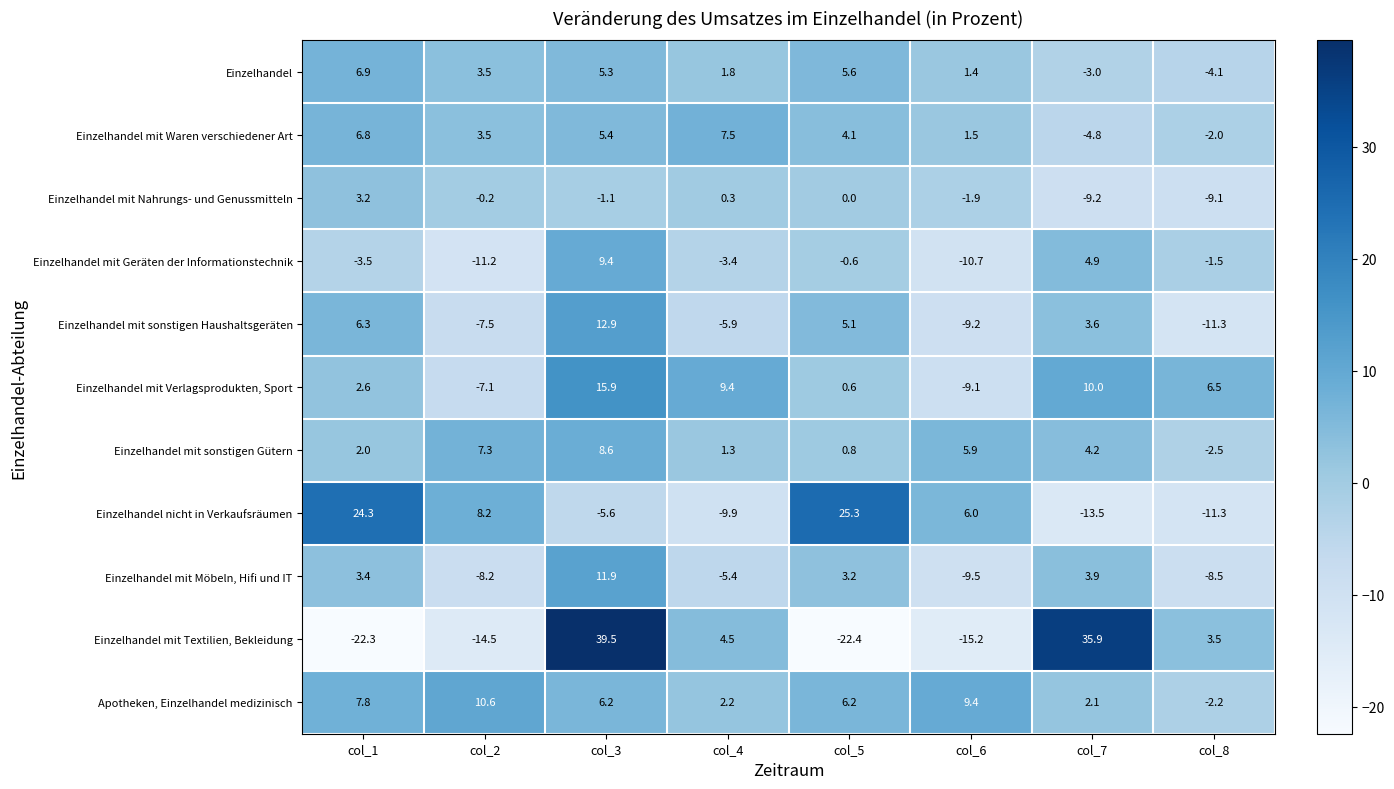

What is the sum of all Einzelhandel mit Verlagsprodukten, Sport values?

28.8